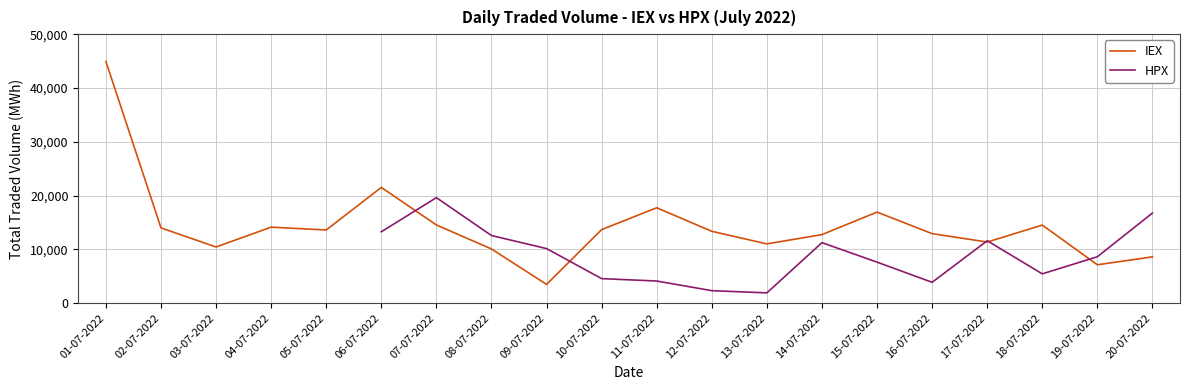

What is the highest value of the HPX series?

19615